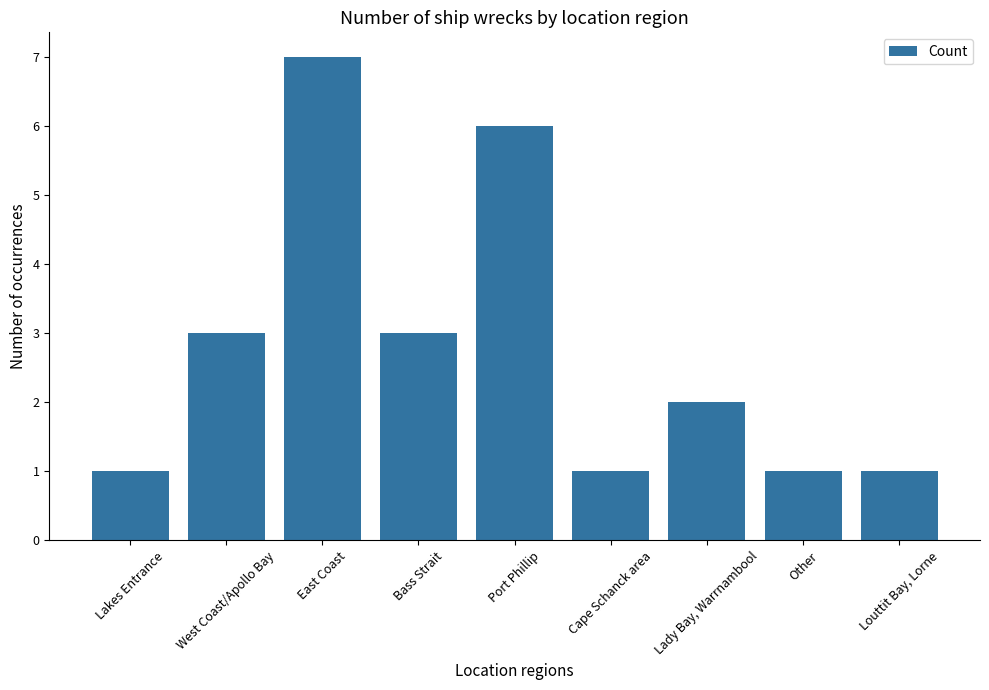

Read the value at West Coast/Apollo Bay.

3